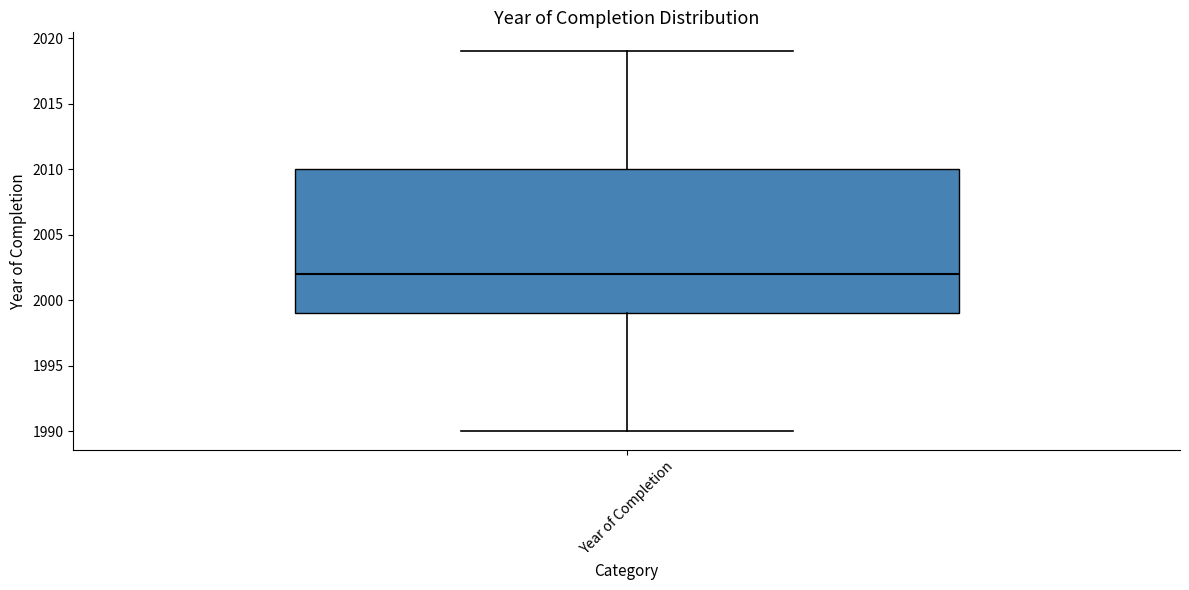

Read this box plot against the y-axis: the position of the median line, the range covered by the box, and the ends of both whiskers. The values are not printed on the chart, so give them approximately, as read against the axis.

median 2002, box 1999 to 2010, whiskers 1990 to 2019